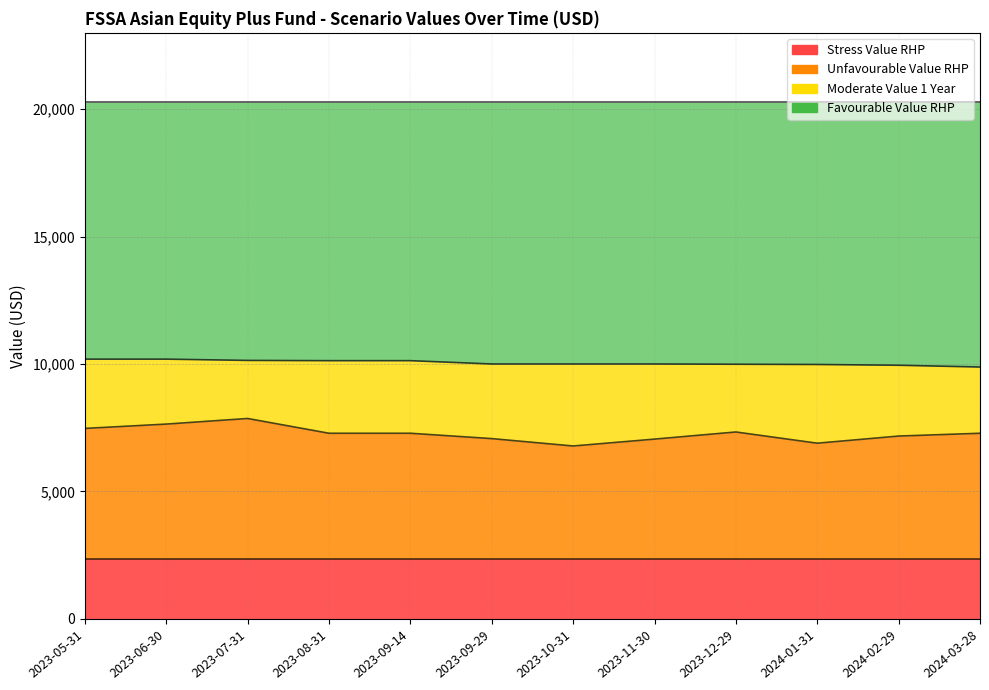

True or false: Unfavourable Value RHP has a value of 6890.0 at 2024-01-31.

True